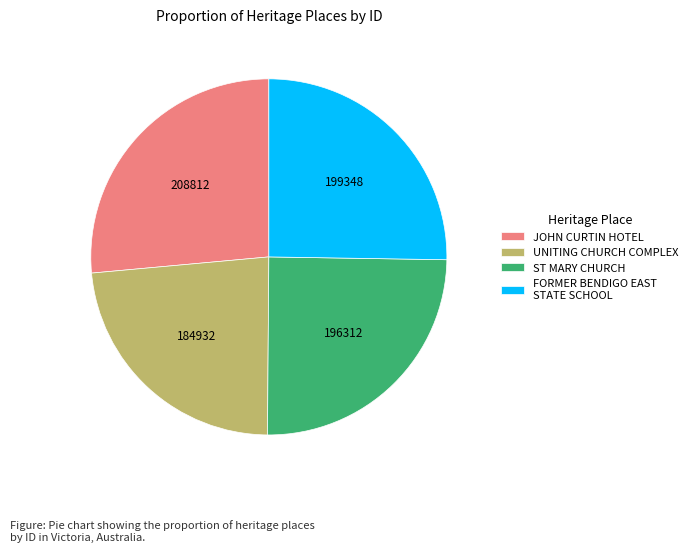

Is there any slice that represents more than half of the pie?

No